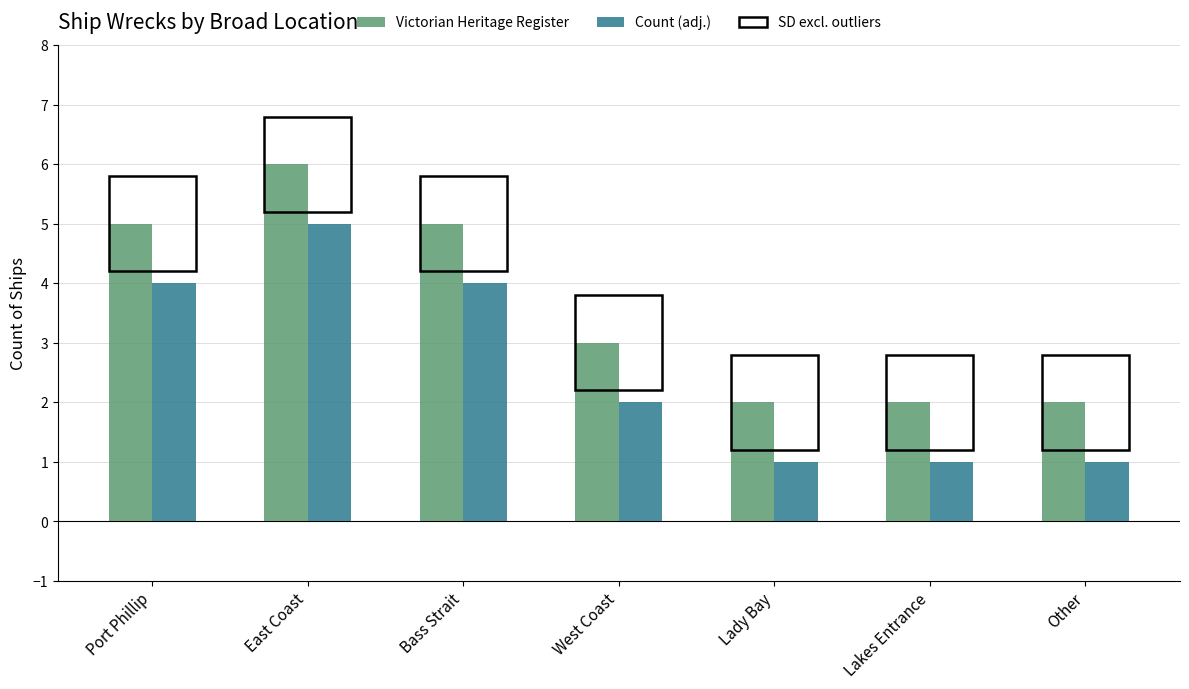

What value does the Victorian Heritage Register series have at Bass Strait?

5